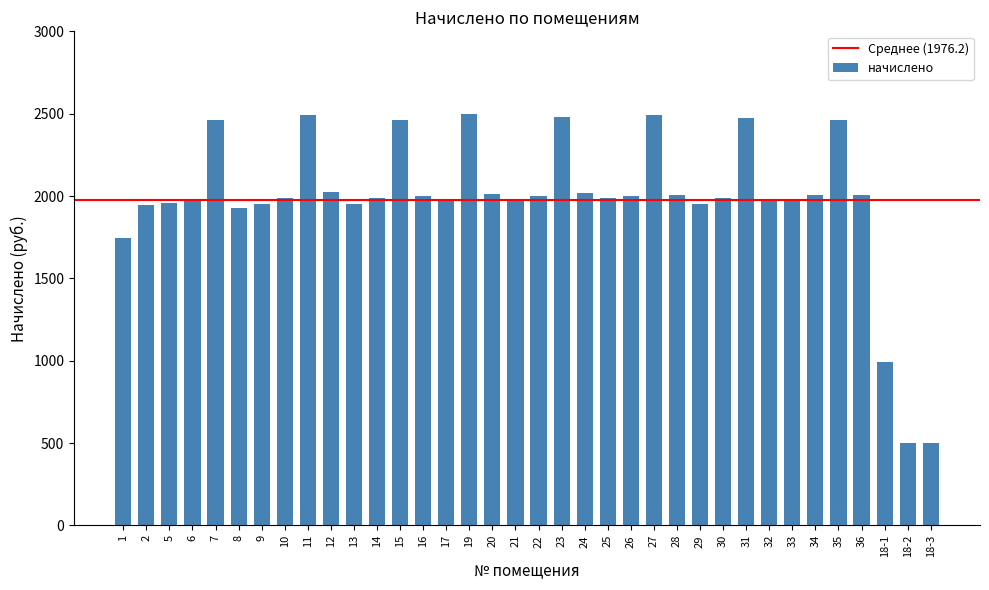

The value at 5 is 1959.9. True or false?

True